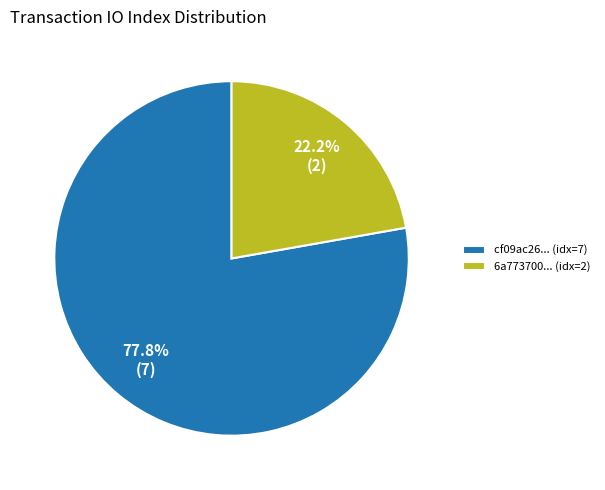

Approximately how many times larger is the value at 6a773700... (idx=2) compared to cf09ac26... (idx=7)?

0.3